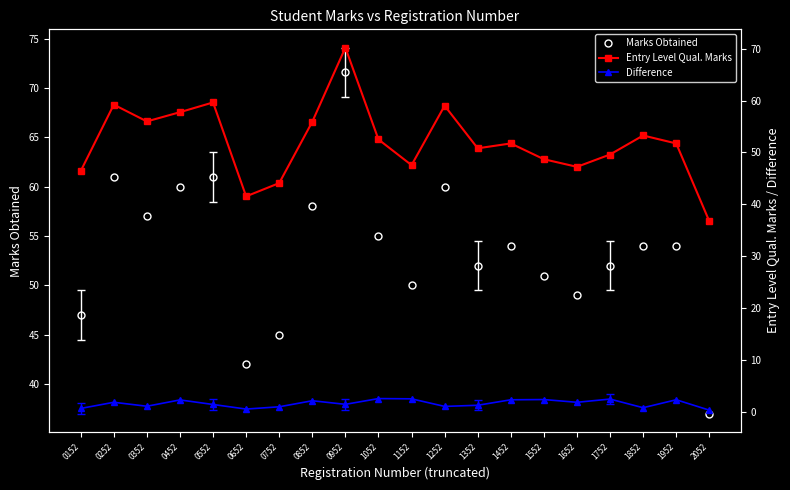

Reading left to right, list all the values displayed in this chart.

Marks Obtained: 47.0	61.0	57.0	60.0	61.0	42.0	45.0	58.0	71.6	55.0	50.0	60.0	52.0	54.0	51.0	49.0	52.0	54.0	54.0	37.0
Entry Level Qual. Marks: 46.4	59.2	56.0	57.7	59.6	41.5	44.1	55.9	70.2	52.5	47.5	59.0	50.8	51.7	48.7	47.2	49.6	53.3	51.7	36.7
Difference: 0.6	1.8	1.0	2.3	1.4	0.5	0.9	2.1	1.4	2.5	2.5	1.0	1.2	2.3	2.3	1.8	2.4	0.7	2.3	0.3